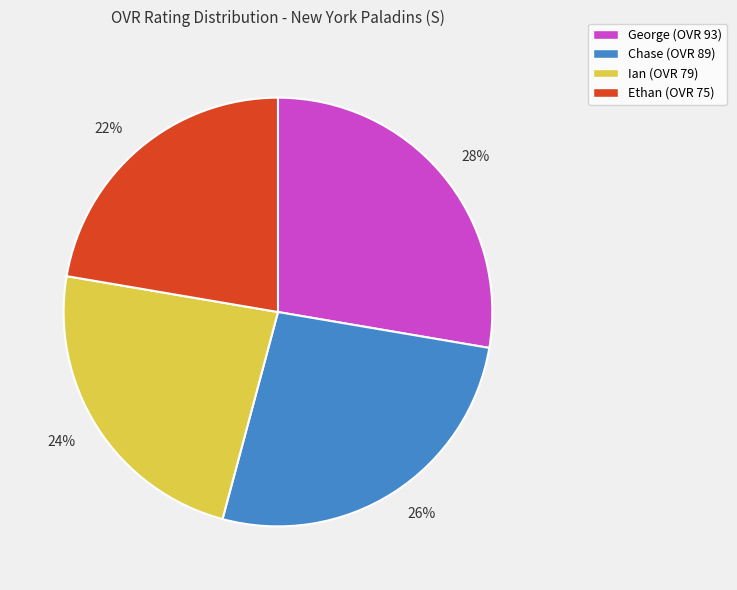

To the nearest percent, what is the average slice percentage?

25%